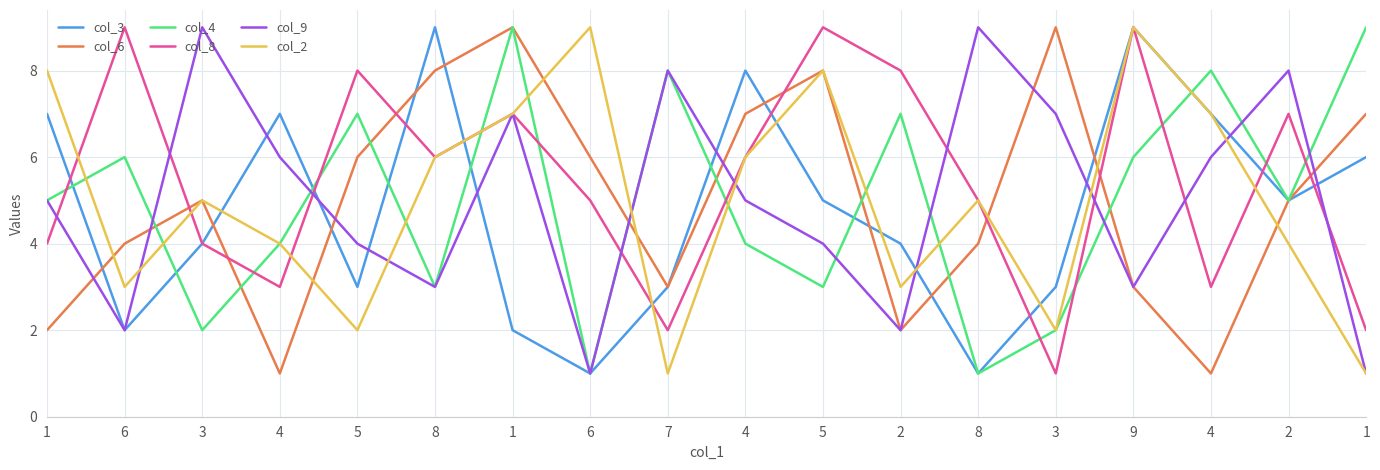

What is the smallest value displayed?

1